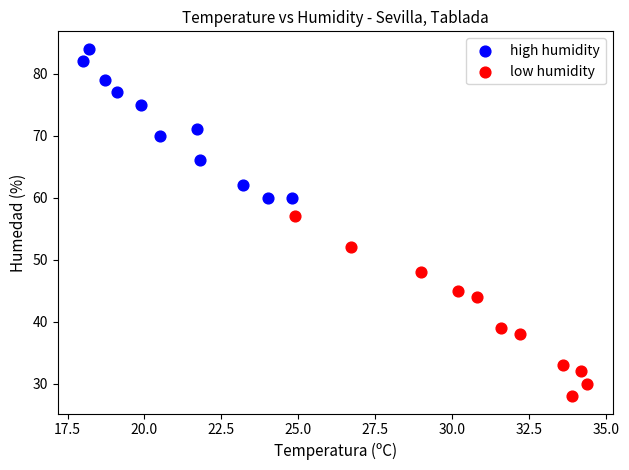

What are all the series names shown in the legend?

high humidity, low humidity